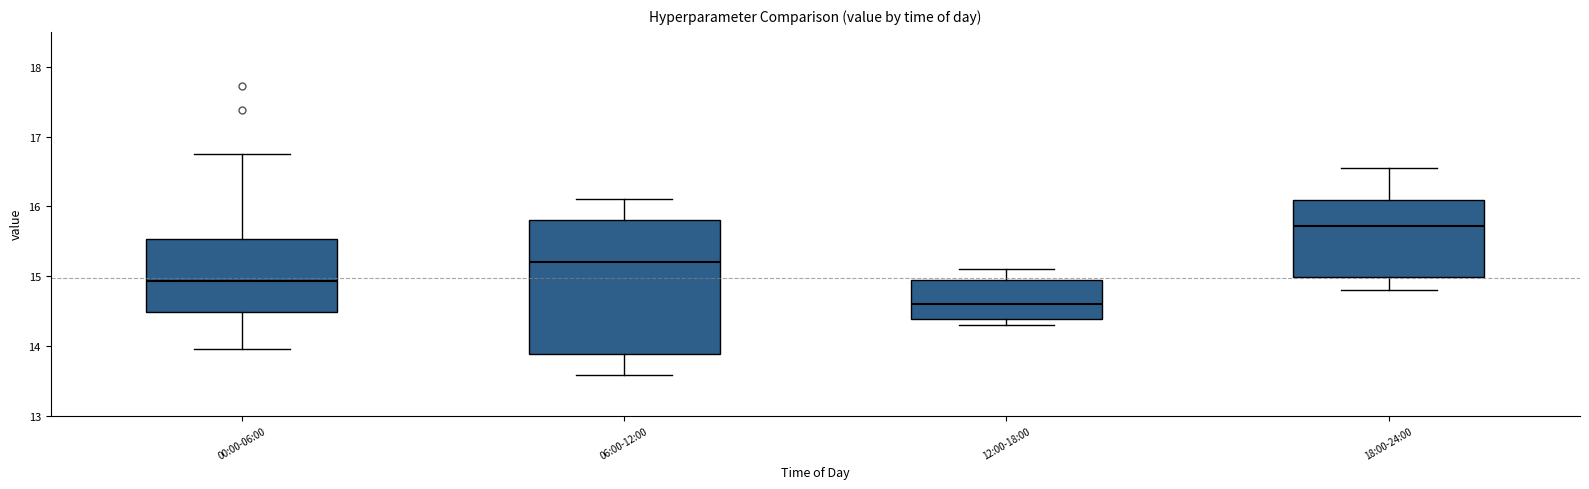

Which box's median line is the lowest?

12:00-18:00